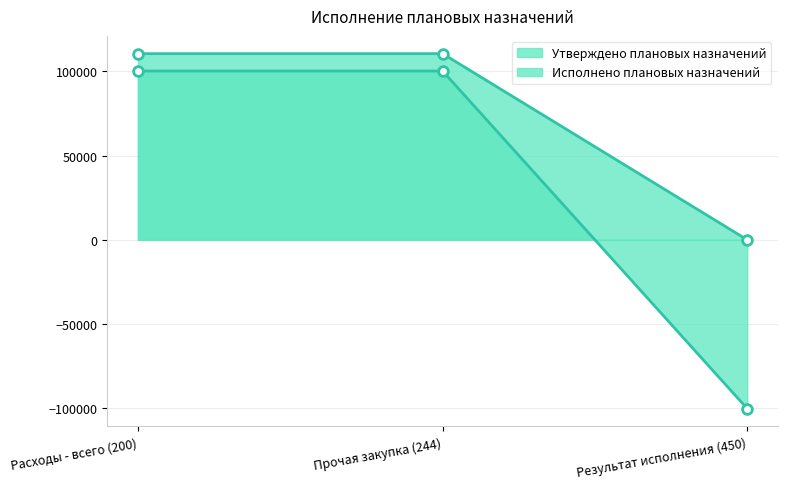

What is the greatest value displayed?

110500.0